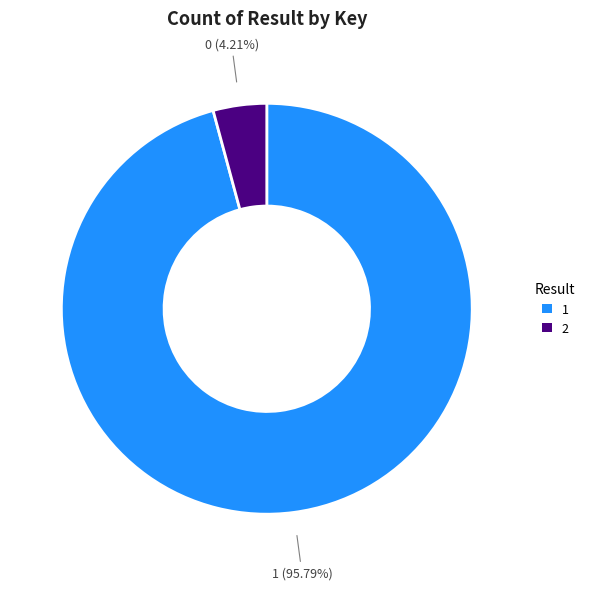

Approximately how many times larger is the value at 1 compared to 2?

22.8